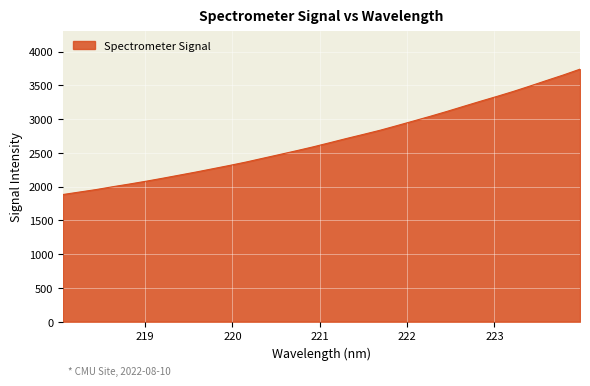

What is the difference between the maximum and minimum values?

1856.3